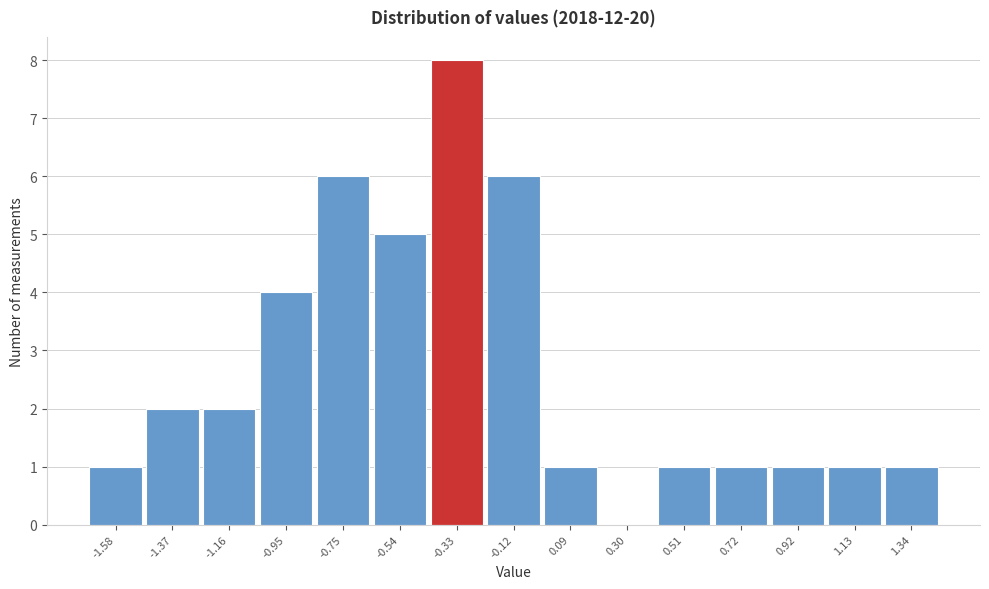

Reading right to left, what are all the values shown in this chart?

1.34=1	1.13=1	0.92=1	0.72=1	0.51=1	0.30=0	0.09=1	-0.12=6	-0.33=8	-0.54=5	-0.75=6	-0.95=4	-1.16=2	-1.37=2	-1.58=1